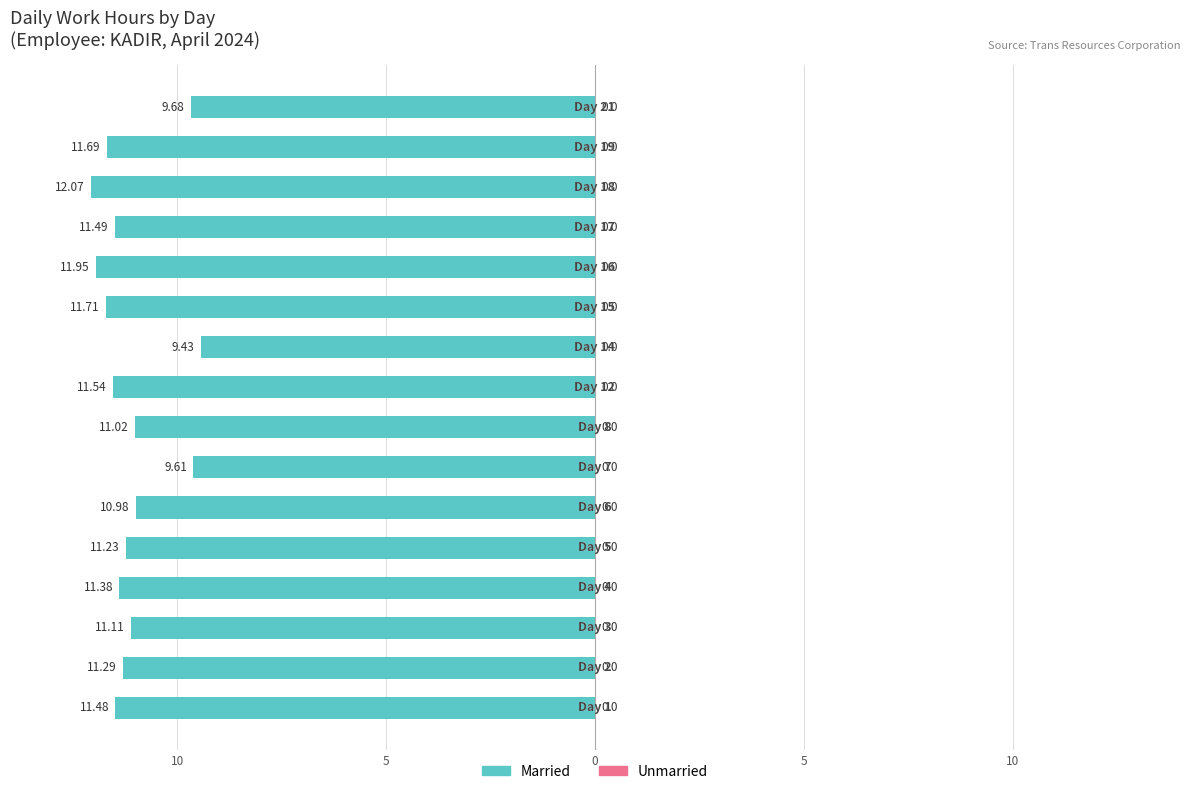

Are the bars horizontal?

Yes